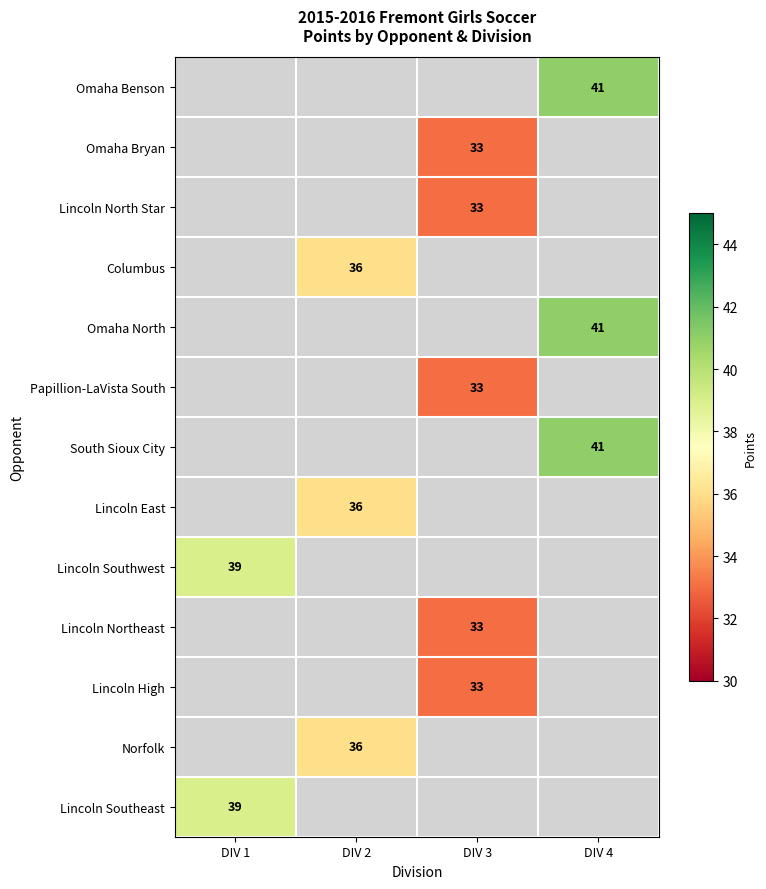

True or false: Lincoln Southwest has a value of 39 at DIV 1.

True